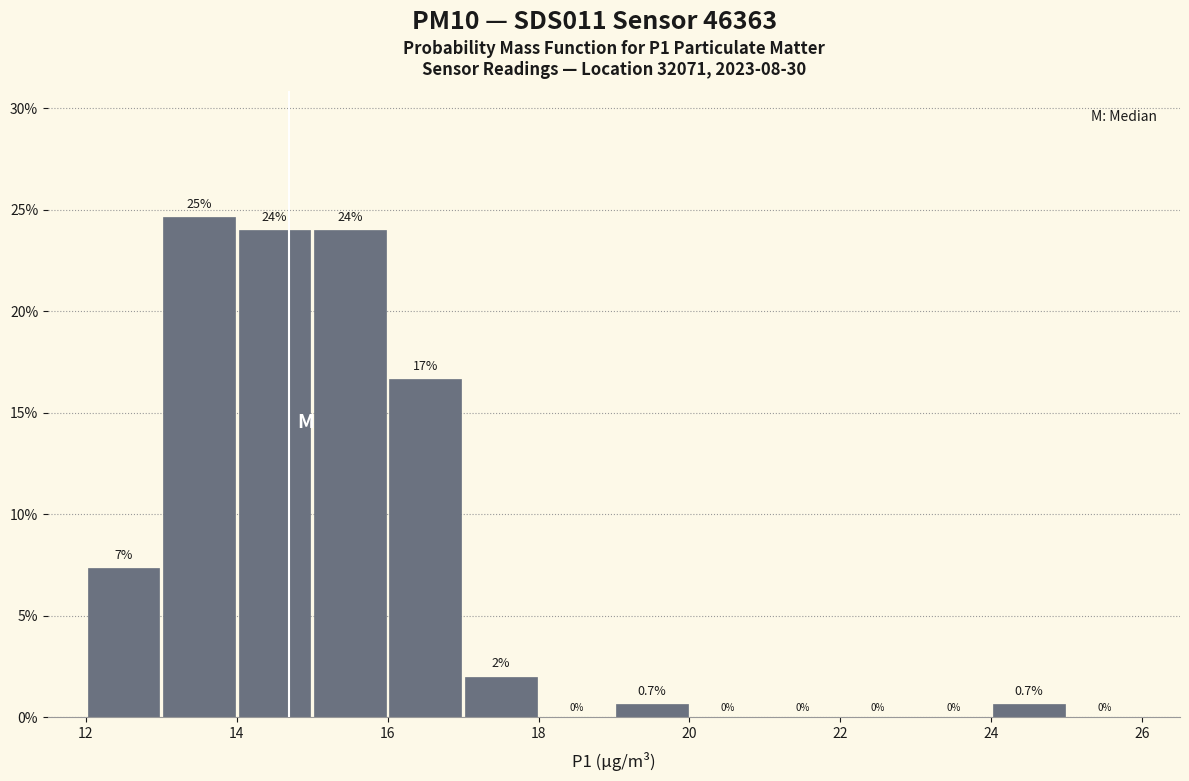

Which range on the x-axis has the tallest bar?

13 to 14